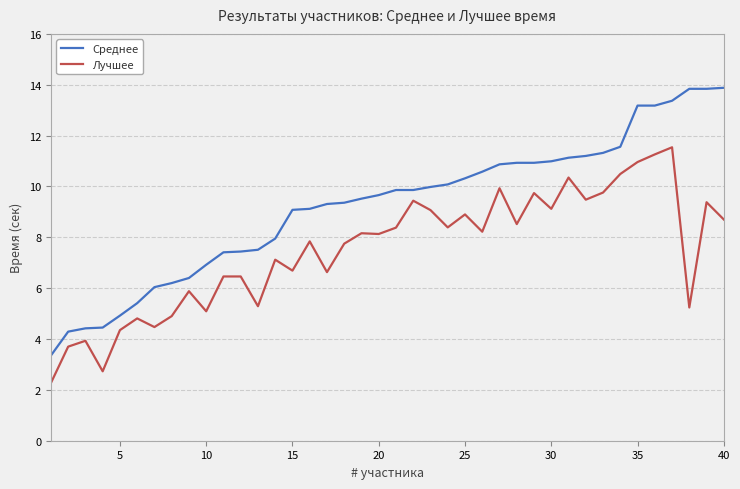

What is the difference between the maximum and minimum values in the Среднее series?

10.5